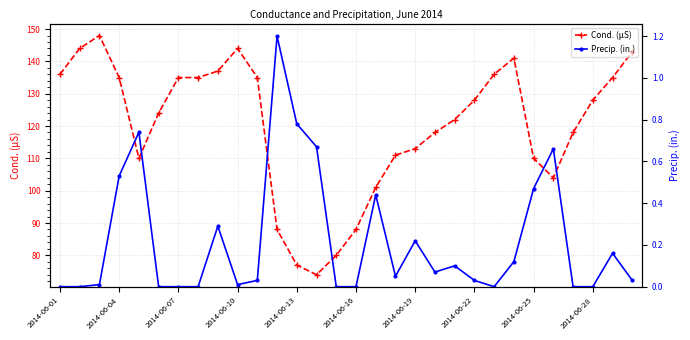

The Cond. (µS) series shows 143 at 2014-06-16. True or false?

False